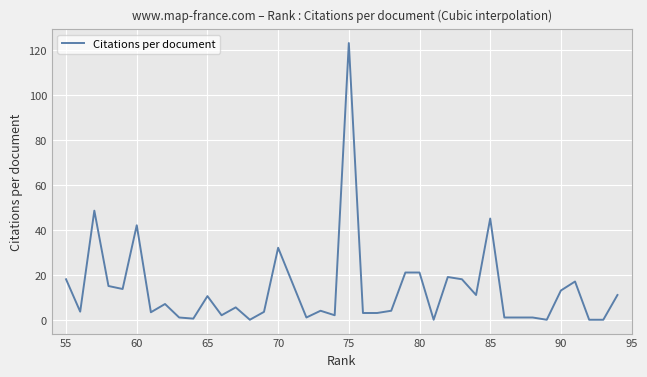

What is the maximum value shown in the chart?

123.0